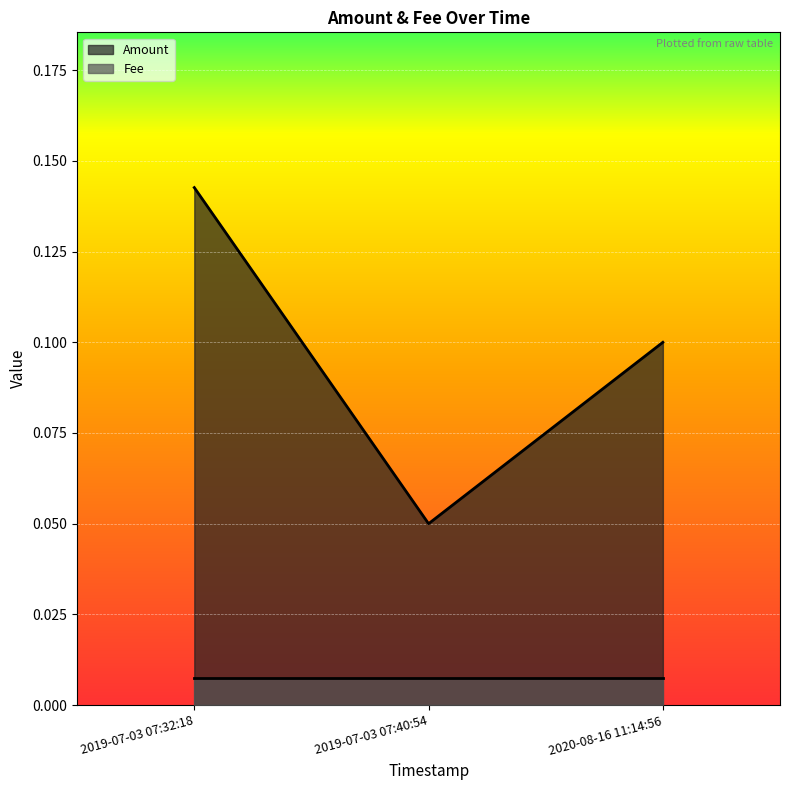

List the labels in order of value, largest first.

2019-07-03 07:32:18, 2020-08-16 11:14:56, 2019-07-03 07:40:54